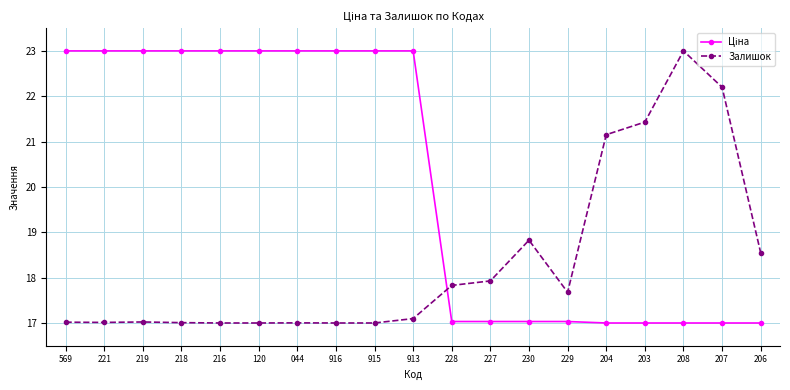

What is the total value across all series at 221?

40.0